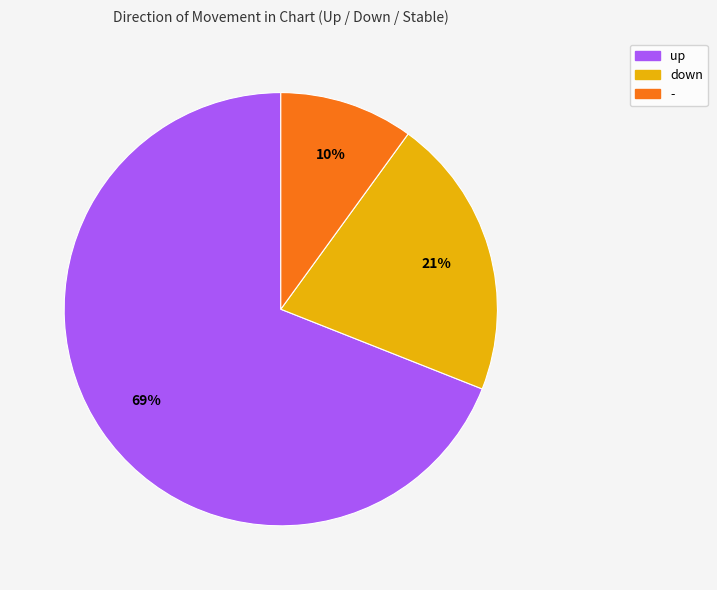

Rank the categories by value from highest to lowest.

up, down, -